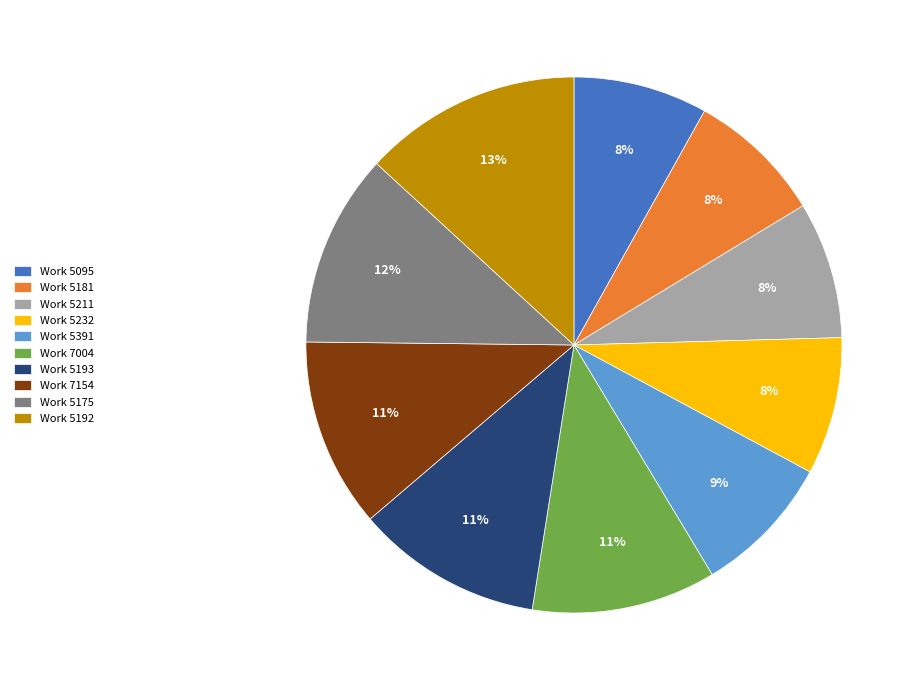

Is there a majority slice in this chart?

No